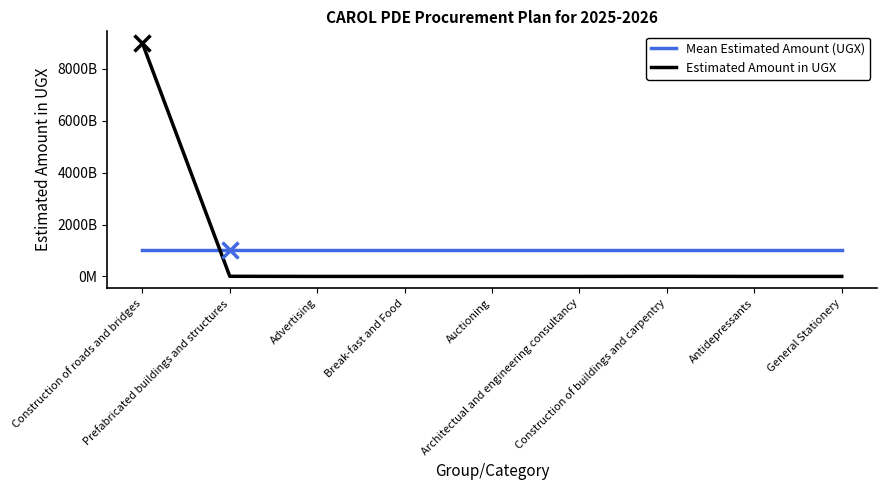

Rank the categories by Mean Estimated Amount (UGX) value from highest to lowest.

Construction of roads and bridges, Prefabricated buildings and structures, Advertising, Break-fast and Food, Auctioning, Architectual and engineering consultancy, Construction of buildings and carpentry, Antidepressants, General Stationery